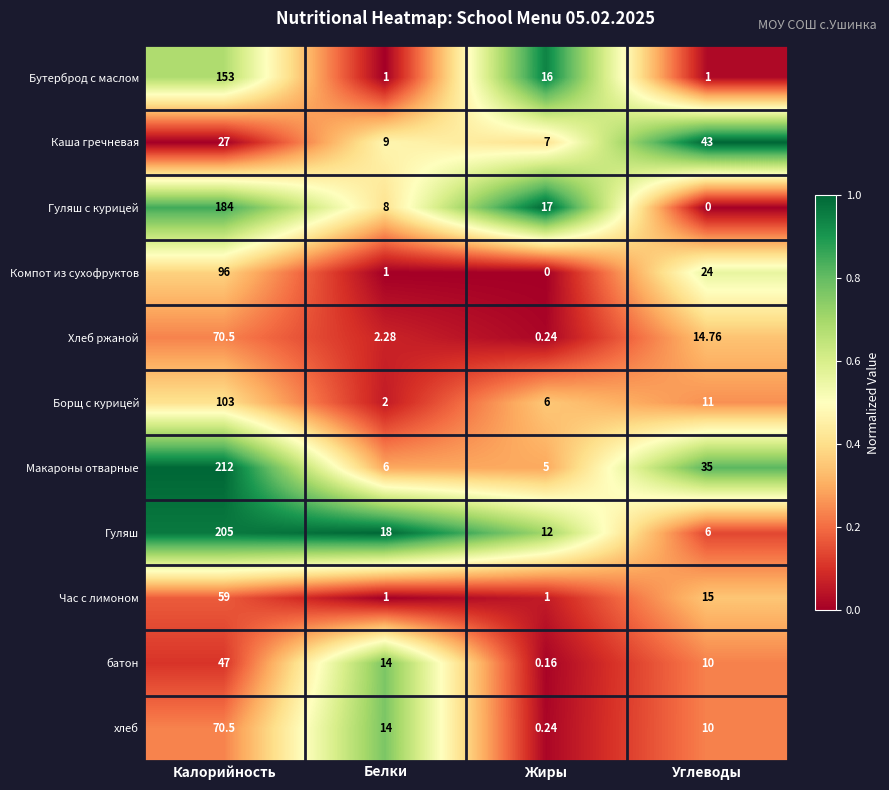

At which label does Макароны отварные reach its peak?

Калорийность